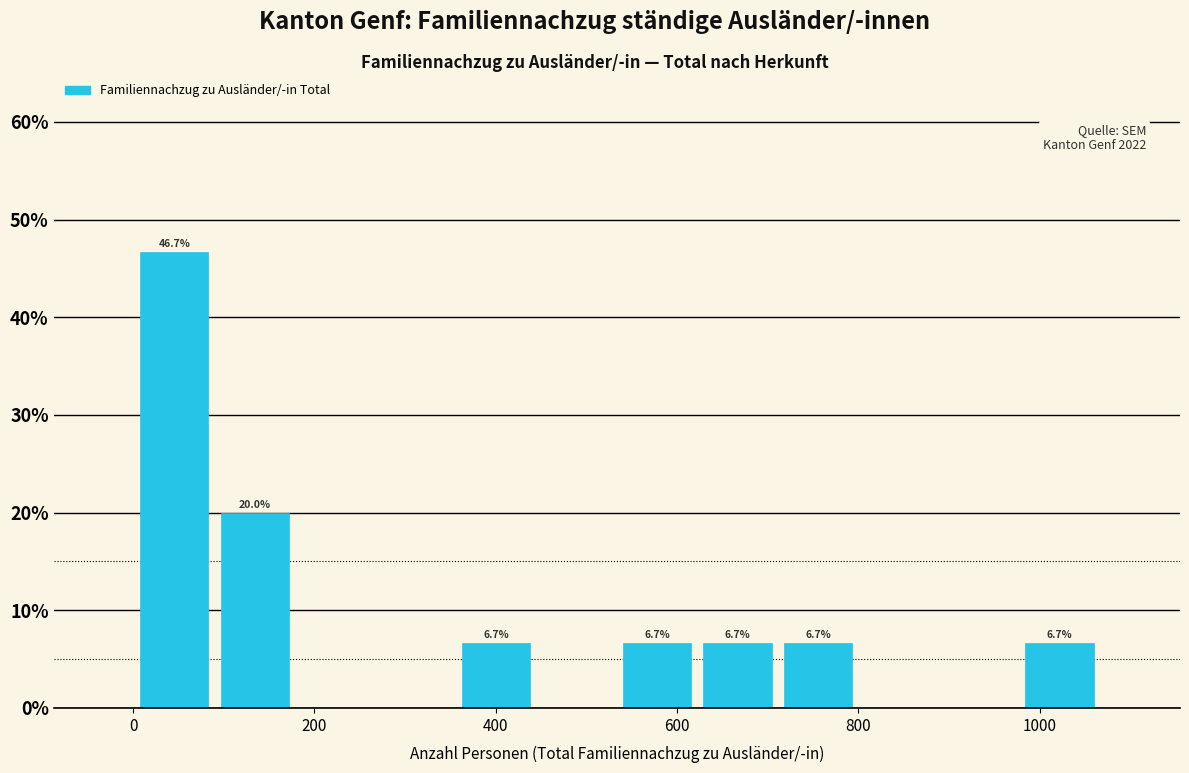

Which range on the x-axis has the tallest bar?

0 to 80